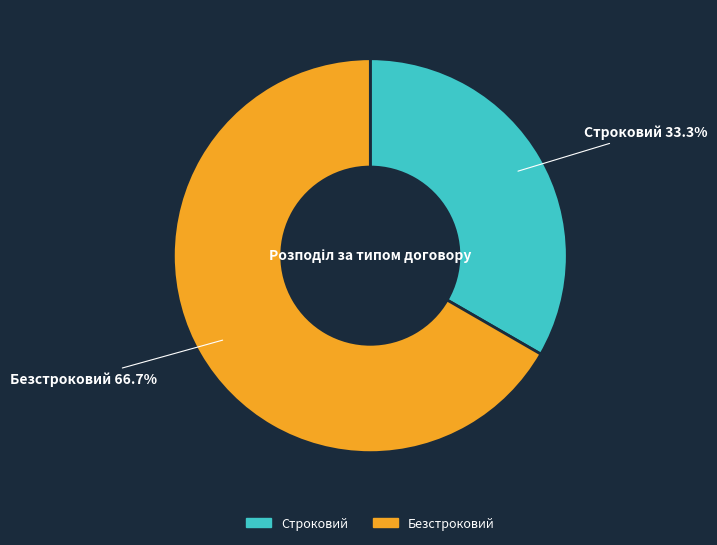

Rank the categories by value from highest to lowest.

Безстроковий, Строковий